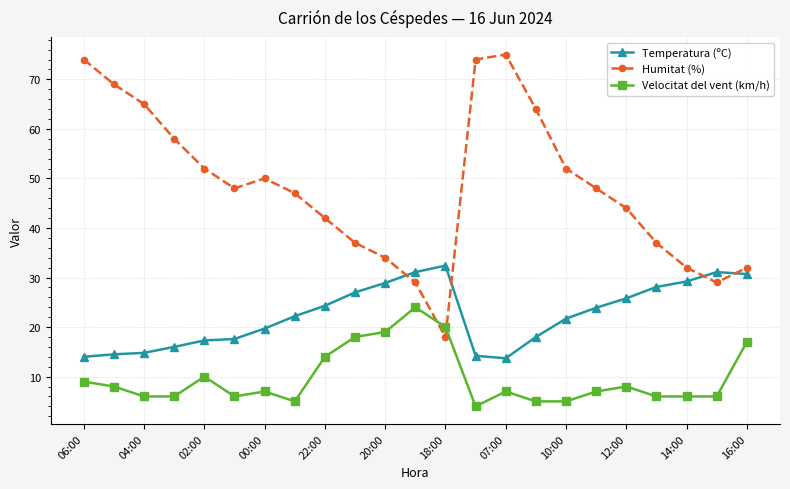

What are all the series names shown in the legend?

Temperatura (ºC), Humitat (%), Velocitat del vent (km/h)